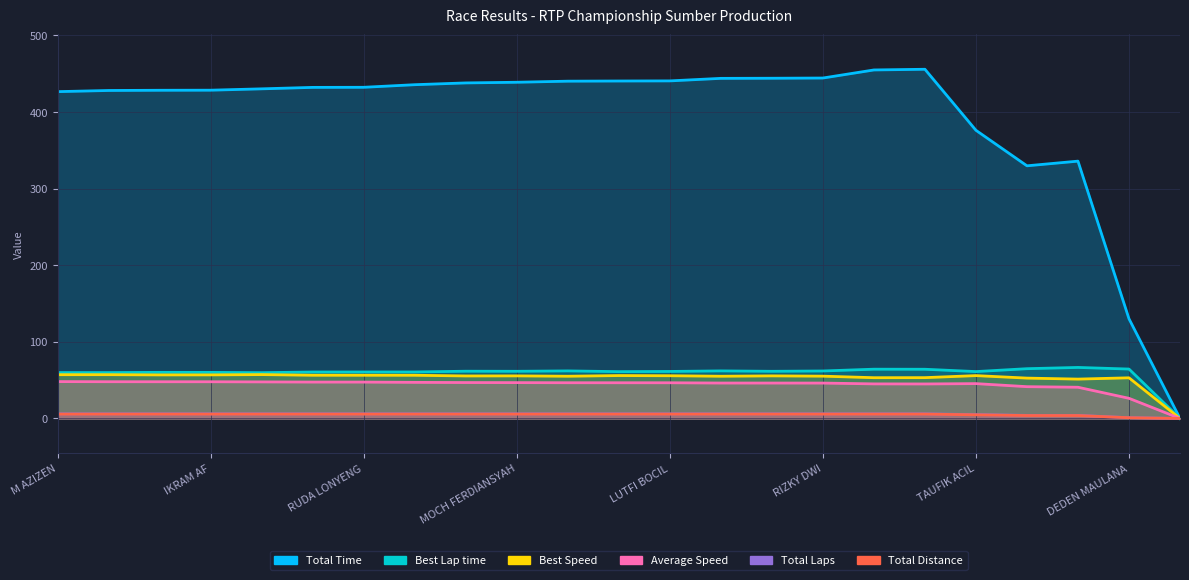

True or false: Total Laps has more than 0 interior local peaks.

False